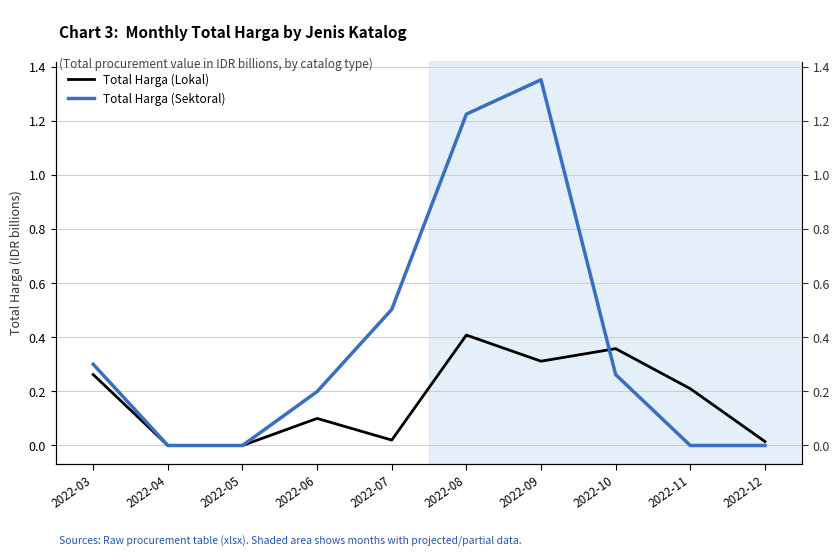

Rank the categories by Total Harga (Sektoral) value from highest to lowest.

2022-09, 2022-08, 2022-07, 2022-03, 2022-10, 2022-06, 2022-04, 2022-05, 2022-11, 2022-12